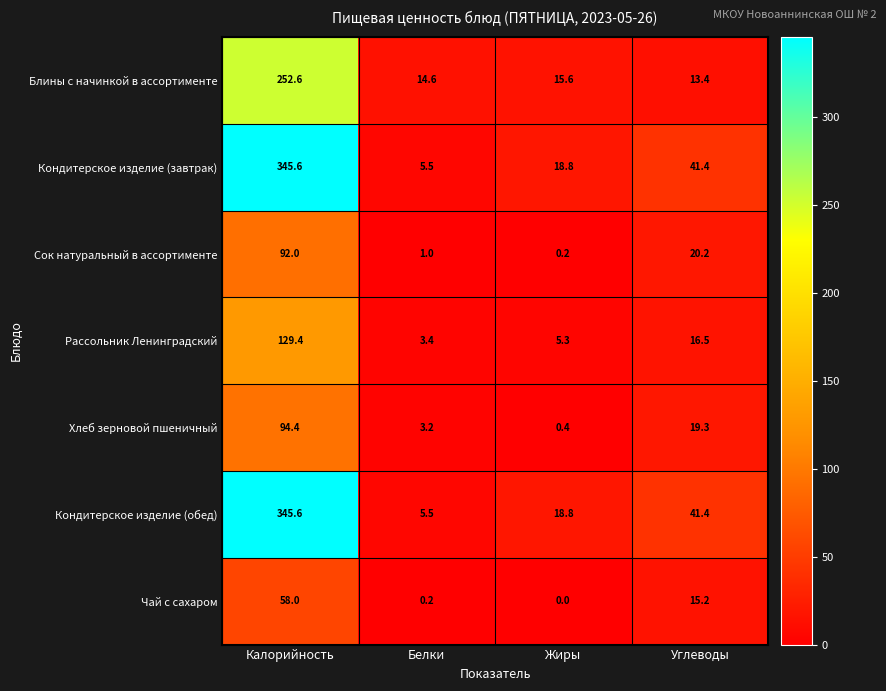

Reading left to right, list all the values displayed in this chart.

Блины с начинкой в ассортименте: 252.6	14.6	15.6	13.4
Кондитерское изделие (завтрак): 345.6	5.5	18.8	41.4
Сок натуральный в ассортименте: 92.0	1.0	0.2	20.2
Рассольник Ленинградский: 129.4	3.4	5.3	16.5
Хлеб зерновой пшеничный: 94.4	3.2	0.4	19.3
Кондитерское изделие (обед): 345.6	5.5	18.8	41.4
Чай с сахаром: 58.0	0.2	0.0	15.2